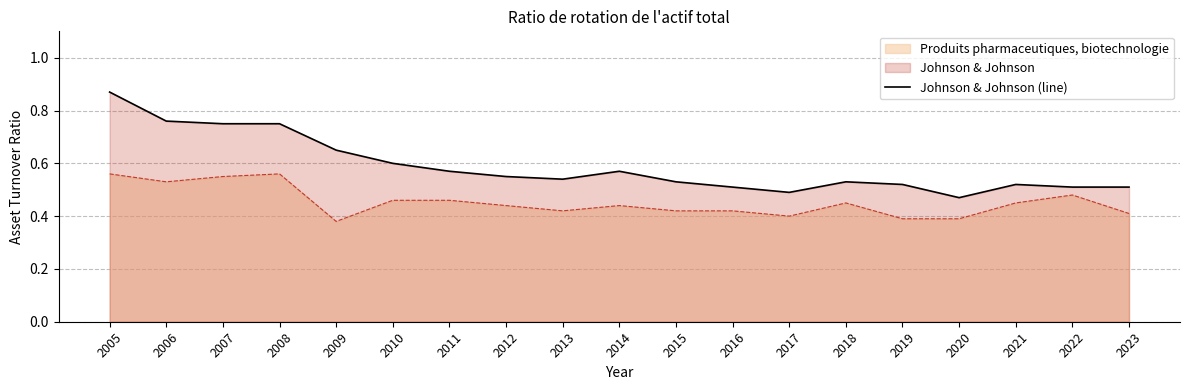

At which category does the data reach its first local valley?

2013